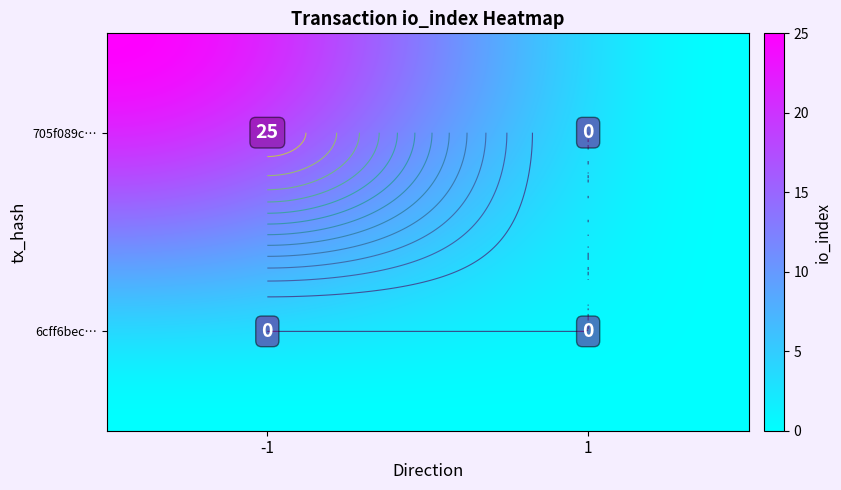

Is the value of 705f089c... at -1 greater than the value of 6cff6bec... at 1?

Yes